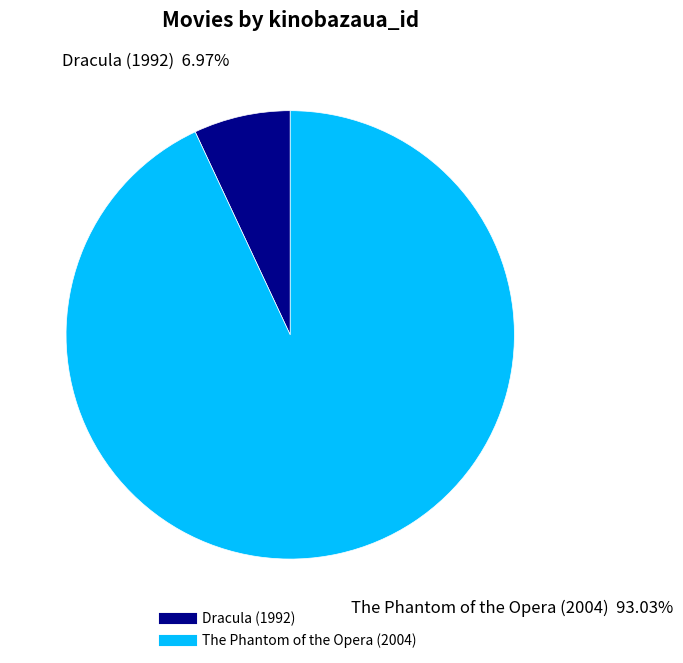

Is there a majority slice in this chart?

Yes